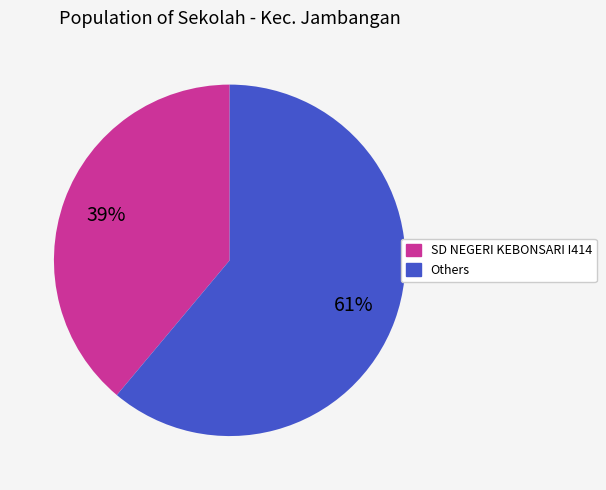

How many slices are in this pie chart?

2